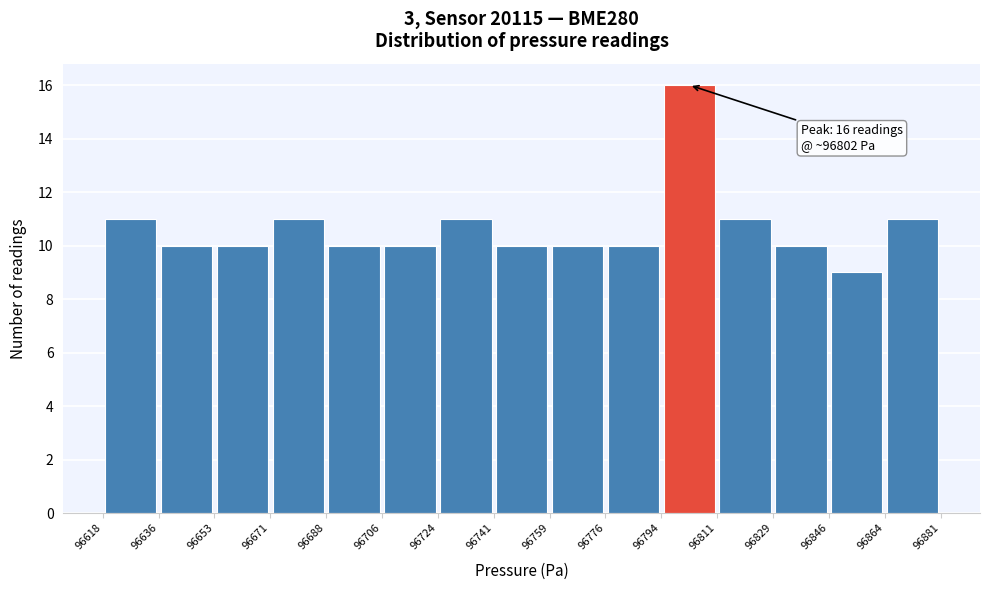

Which range on the x-axis has the tallest bar?

96794 to 96811